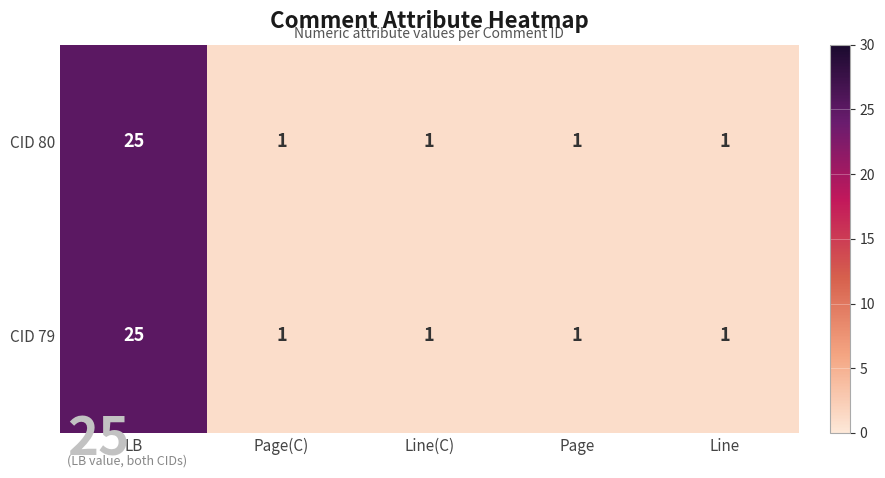

Is it true that CID 79 equals 1 at Line(C)?

True